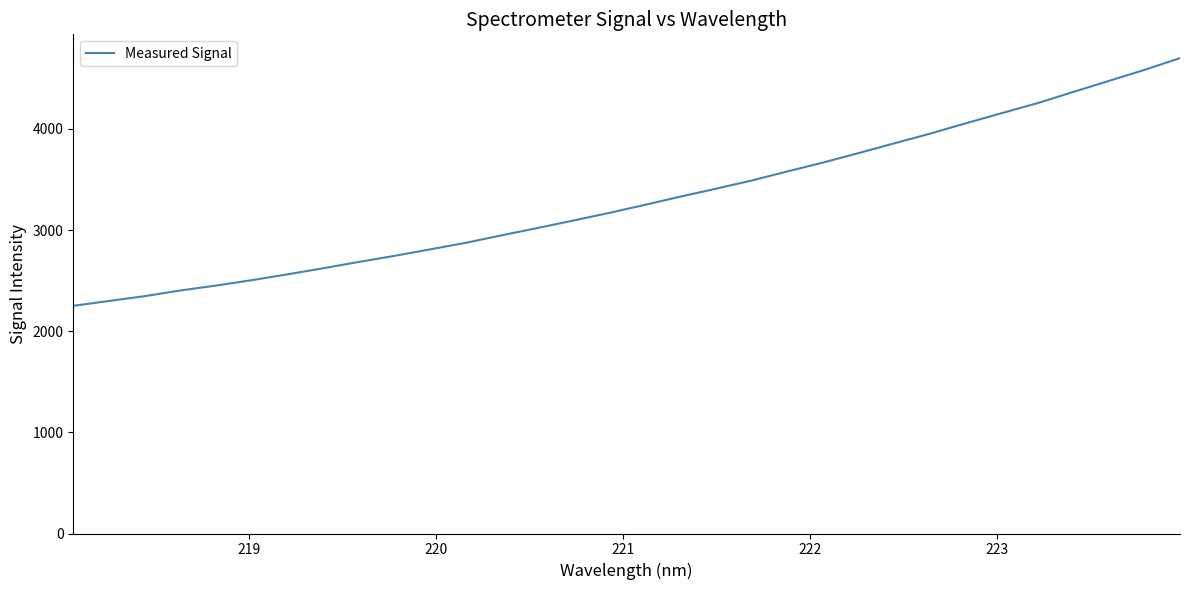

What is the minimum value shown in the chart?

2251.3